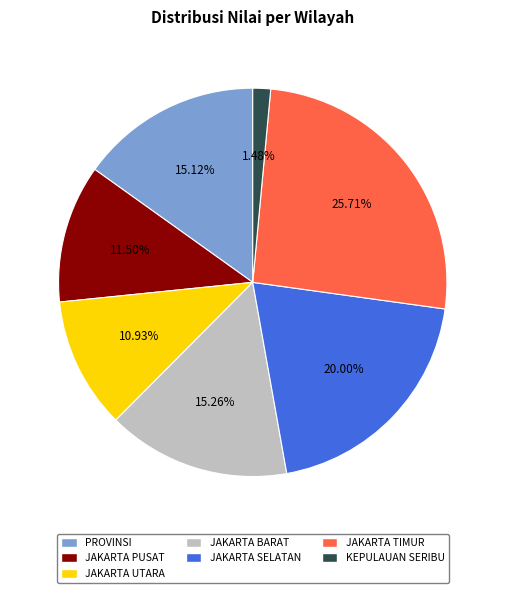

Is the sum of JAKARTA TIMUR and JAKARTA UTARA greater than half?

No